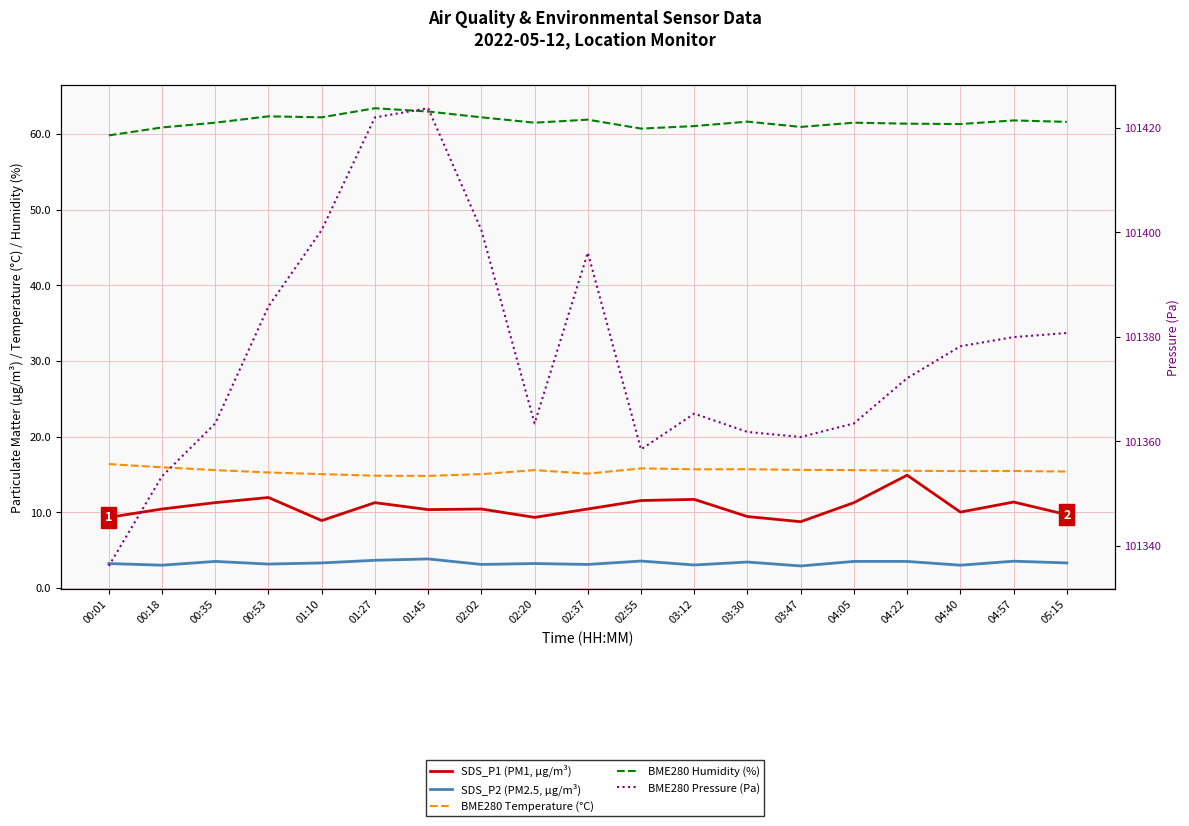

How many lines are shown in the chart?

5